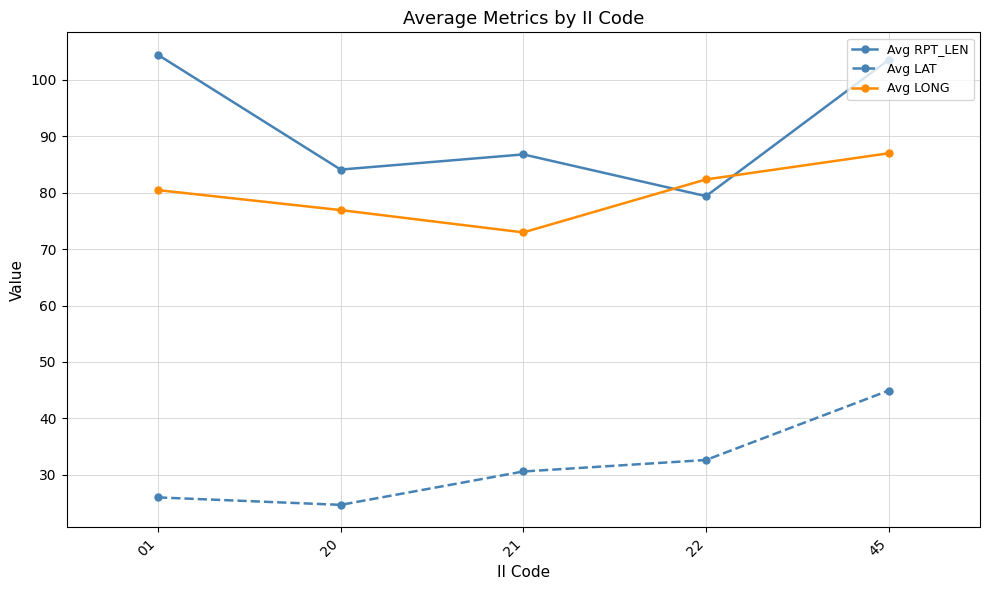

Where does the Avg LONG series first go above 80?

01